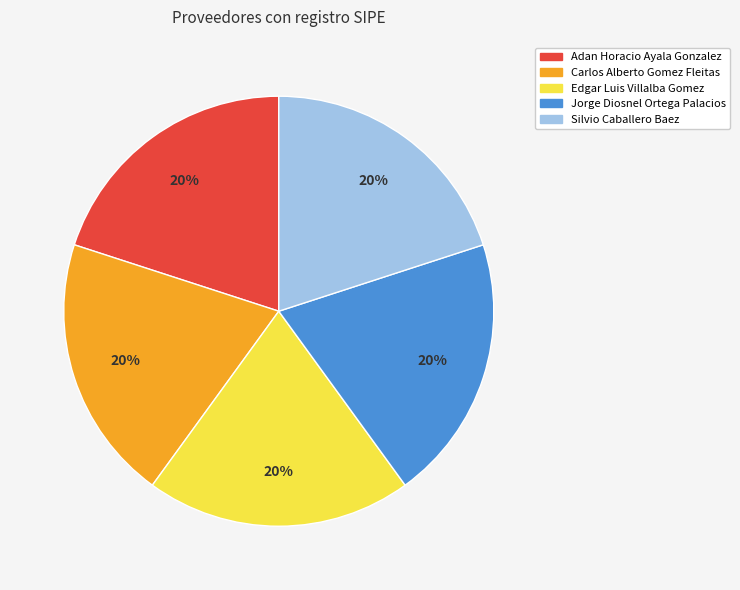

To the nearest percent, what is the average slice percentage?

20%